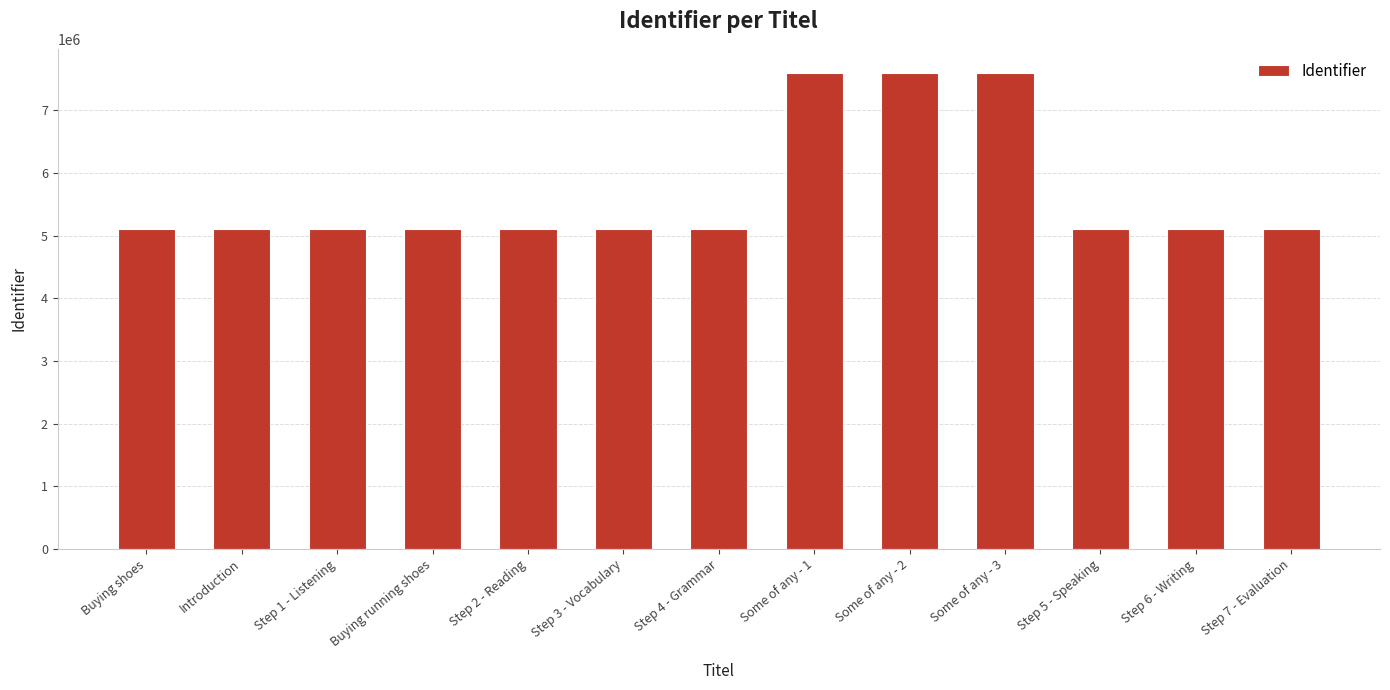

What is the sum of all values?

73934411